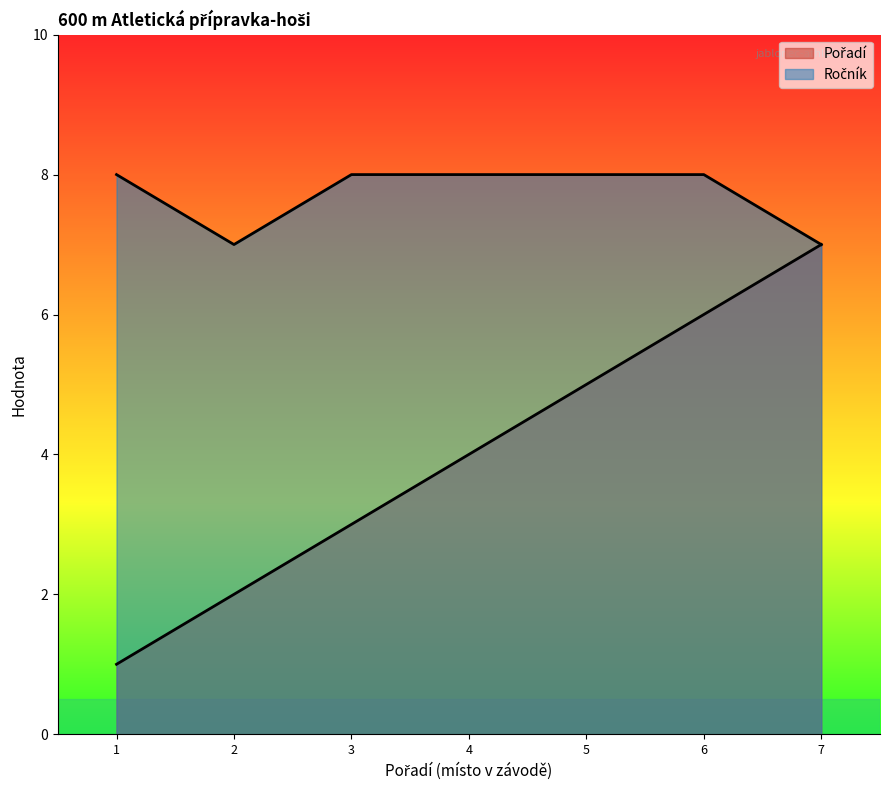

How many lines are shown in the chart?

2